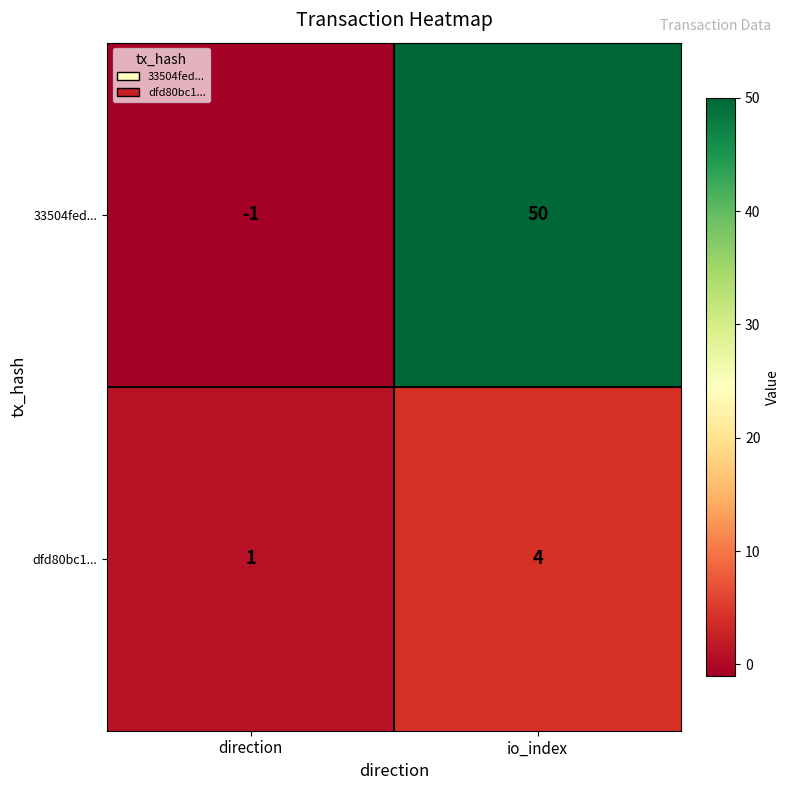

What is the spread (max minus min) of values at io_index?

46